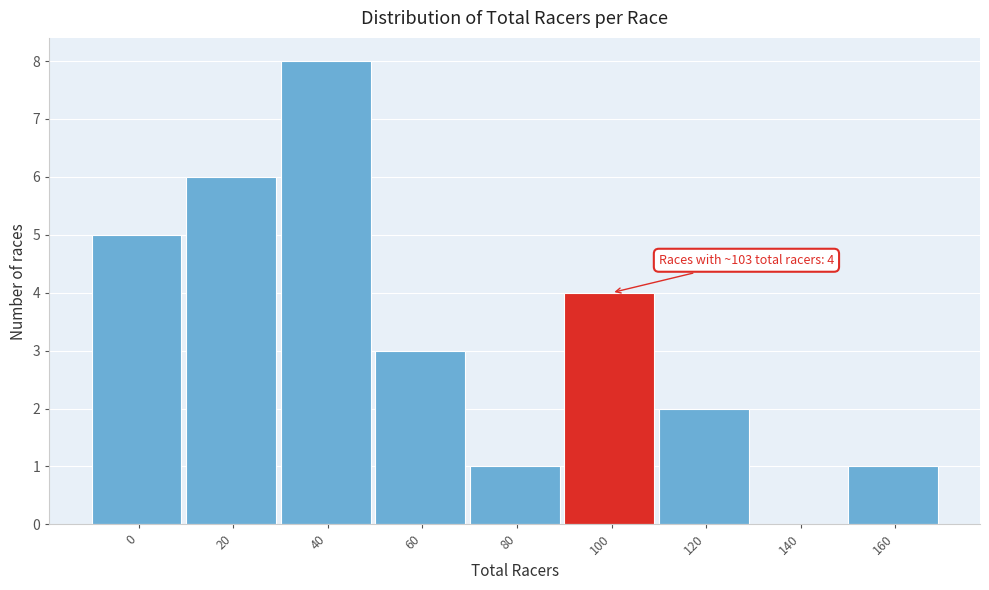

Reading left to right, extract all data points from this chart.

0=5	20=6	40=8	60=3	80=1	100=4	120=2	140=0	160=1